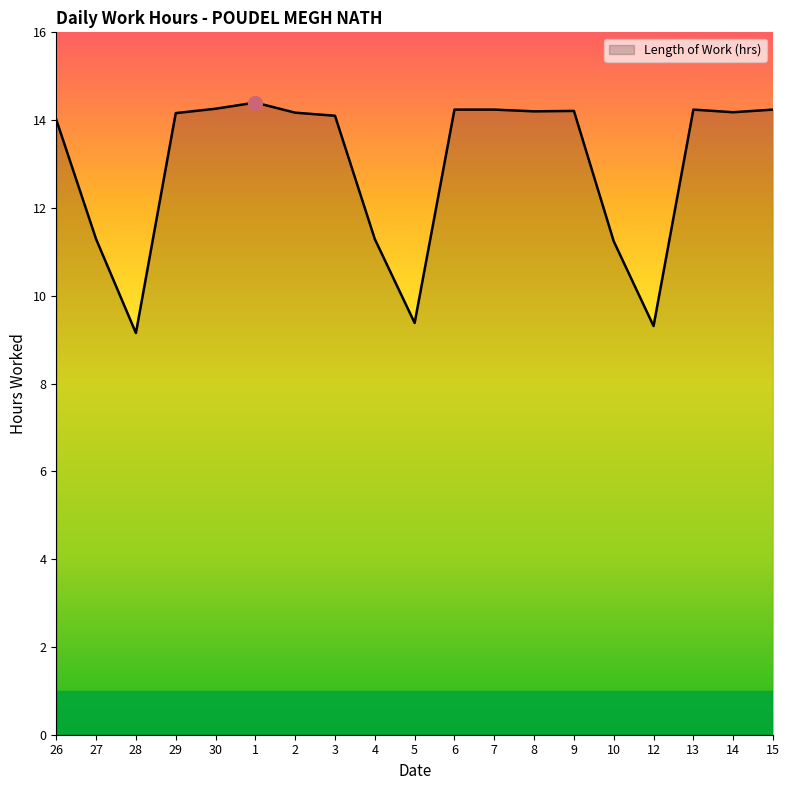

What is the difference between the maximum and second lowest values?

5.1